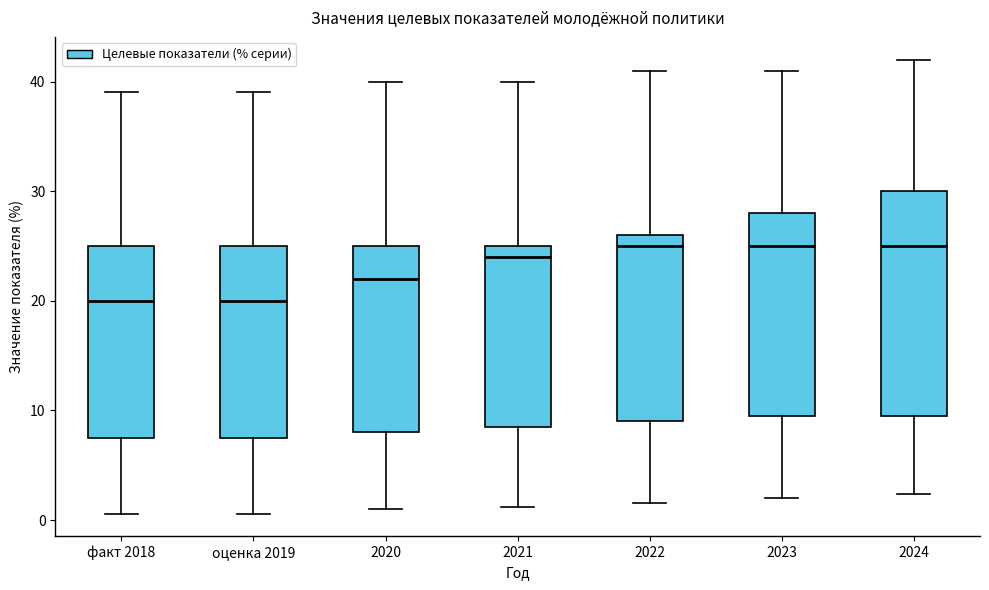

Reading left to right, read every box against the y-axis: the position of its median line, the range the box covers, and the ends of its whiskers. The values are not printed on the chart, so give them approximately, as read against the axis.

факт 2018: median 20, box 8 to 25, whiskers 1 to 39
оценка 2019: median 20, box 8 to 25, whiskers 1 to 39
2020: median 22, box 8 to 25, whiskers 1 to 40
2021: median 24, box 9 to 25, whiskers 1 to 40
2022: median 25, box 9 to 26, whiskers 2 to 41
2023: median 25, box 10 to 28, whiskers 2 to 41
2024: median 25, box 10 to 30, whiskers 2 to 42